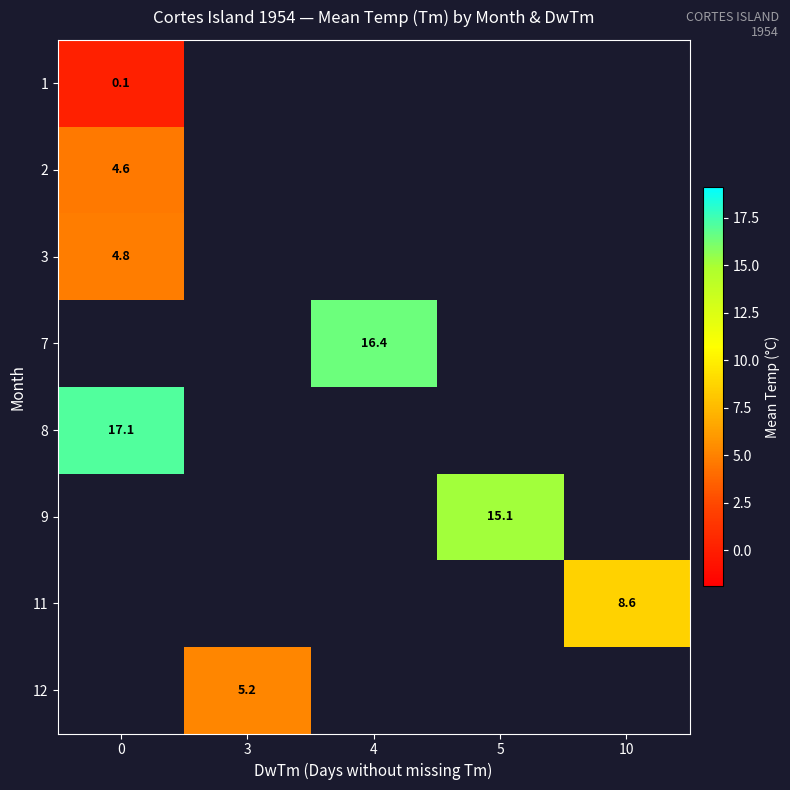

How many categories are shown in the chart?

5